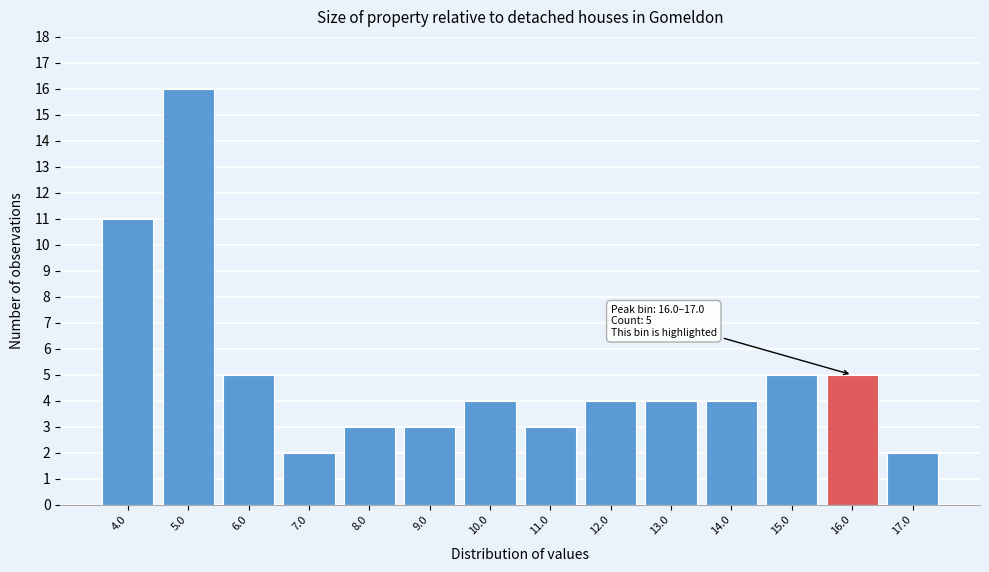

Reading left to right, extract all data points from this chart.

4.0=11	5.0=16	6.0=5	7.0=2	8.0=3	9.0=3	10.0=4	11.0=3	12.0=4	13.0=4	14.0=4	15.0=5	16.0=5	17.0=2